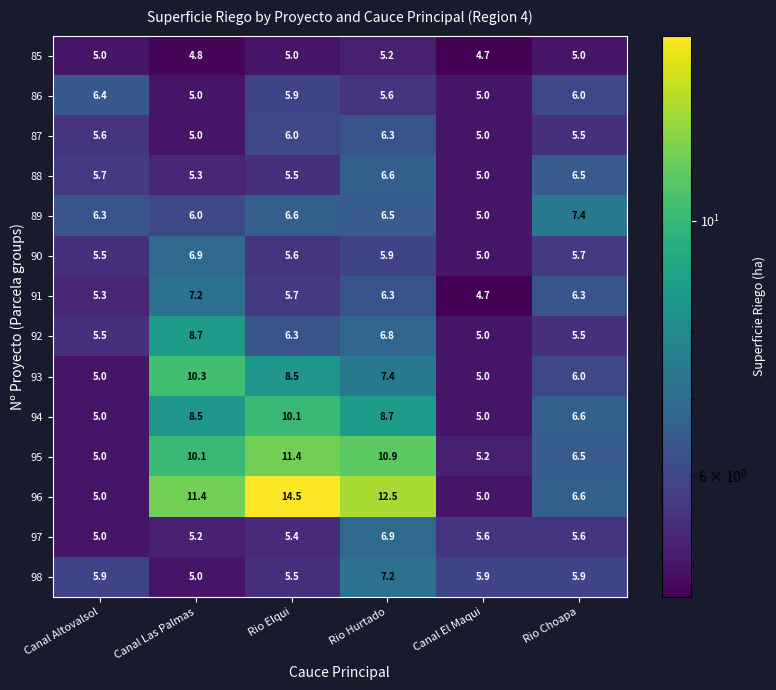

What is the approximate value of 88 at Rio Choapa?

6.5